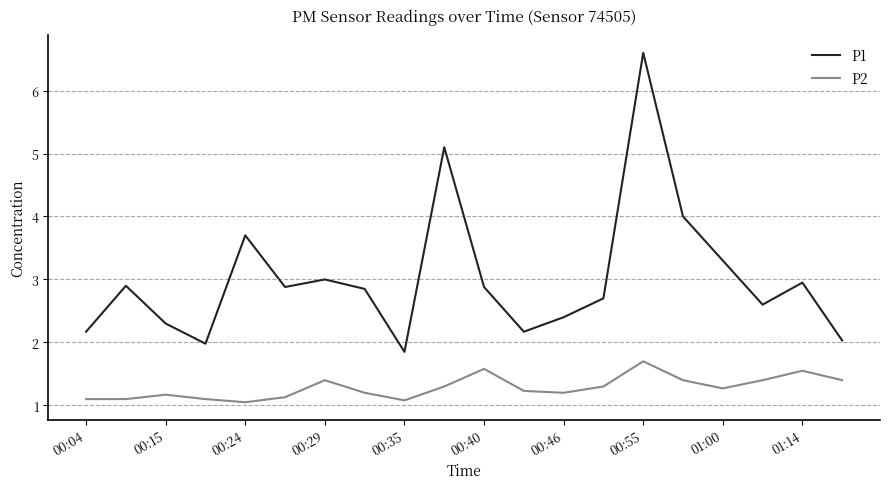

Which series has the largest total across all categories?

P1